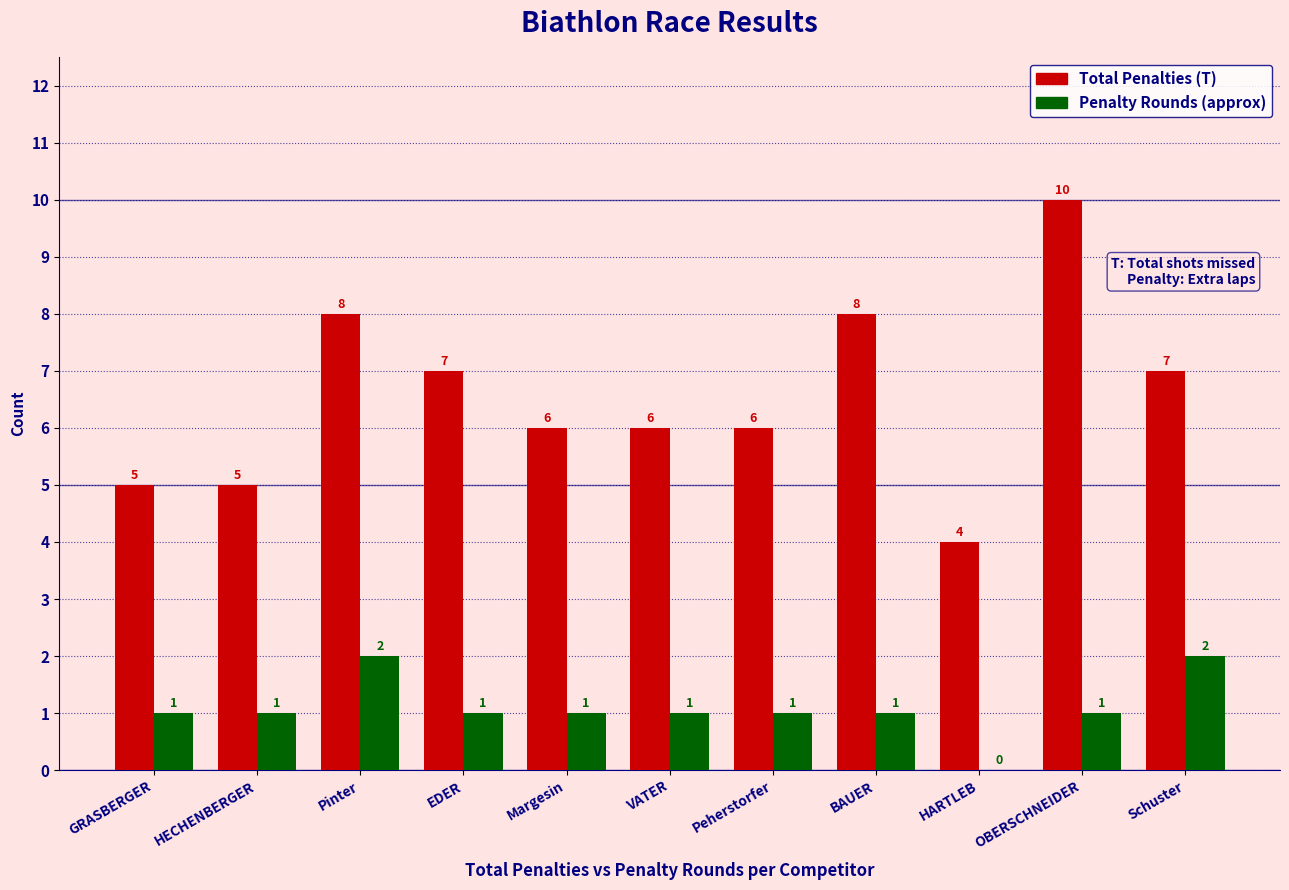

Read the Total Penalties (T) value at Peherstorfer.

6